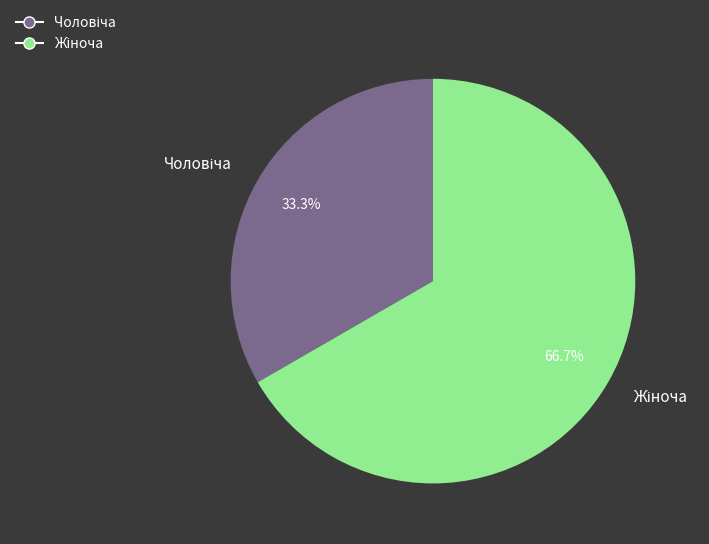

Is there any slice that represents more than half of the pie?

Yes